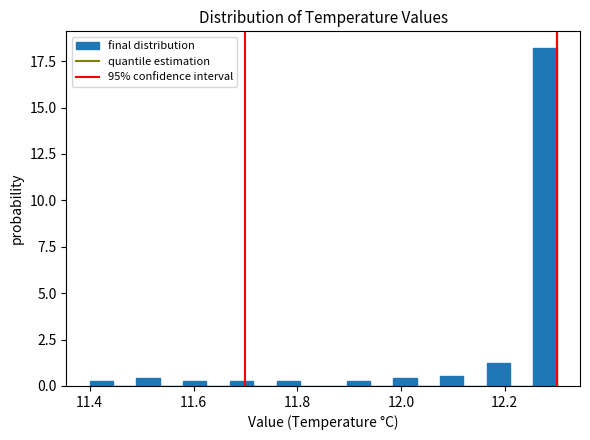

Around what value on the x-axis is the tallest bar? Give the approximate position of its centre, as read against the axis.

12.28